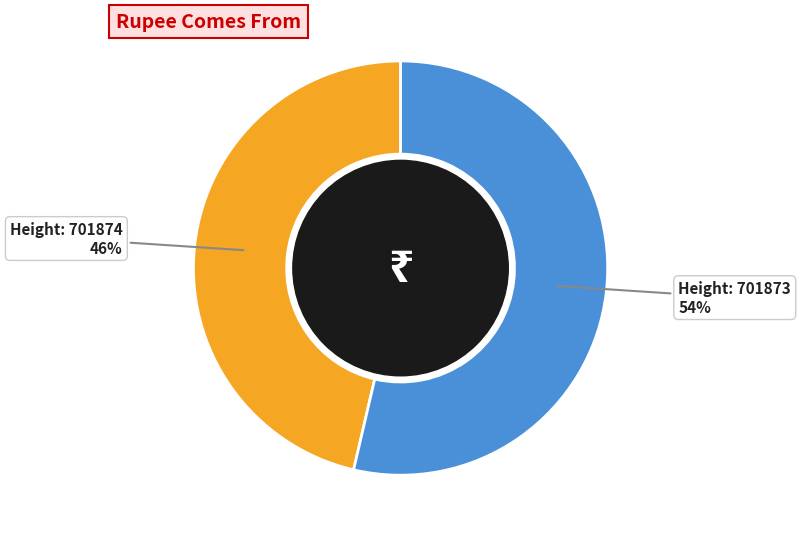

Does any single category account for the majority?

Yes